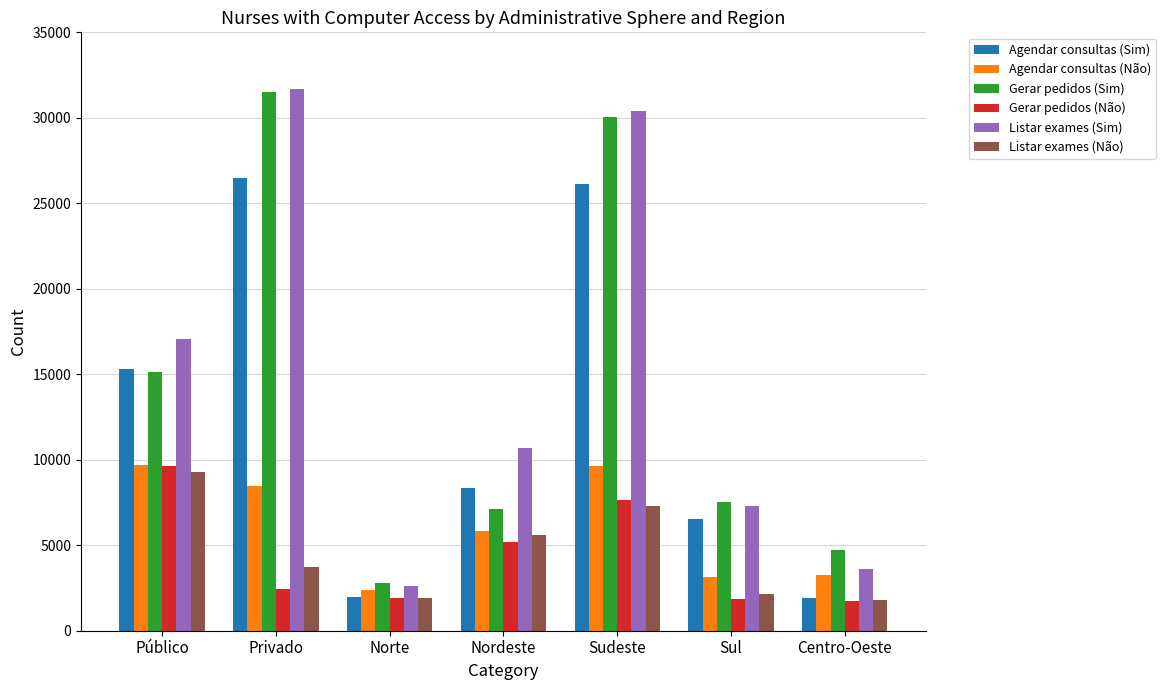

List the labels in order of Gerar pedidos (Sim) value, largest first.

Privado, Sudeste, Público, Sul, Nordeste, Centro-Oeste, Norte